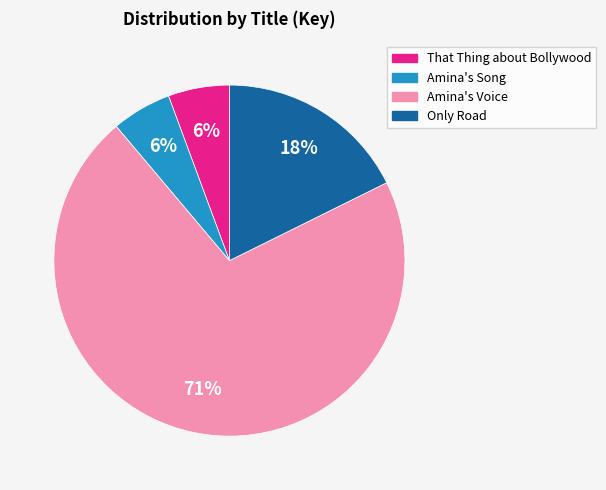

Which slice is the largest?

Amina's Voice